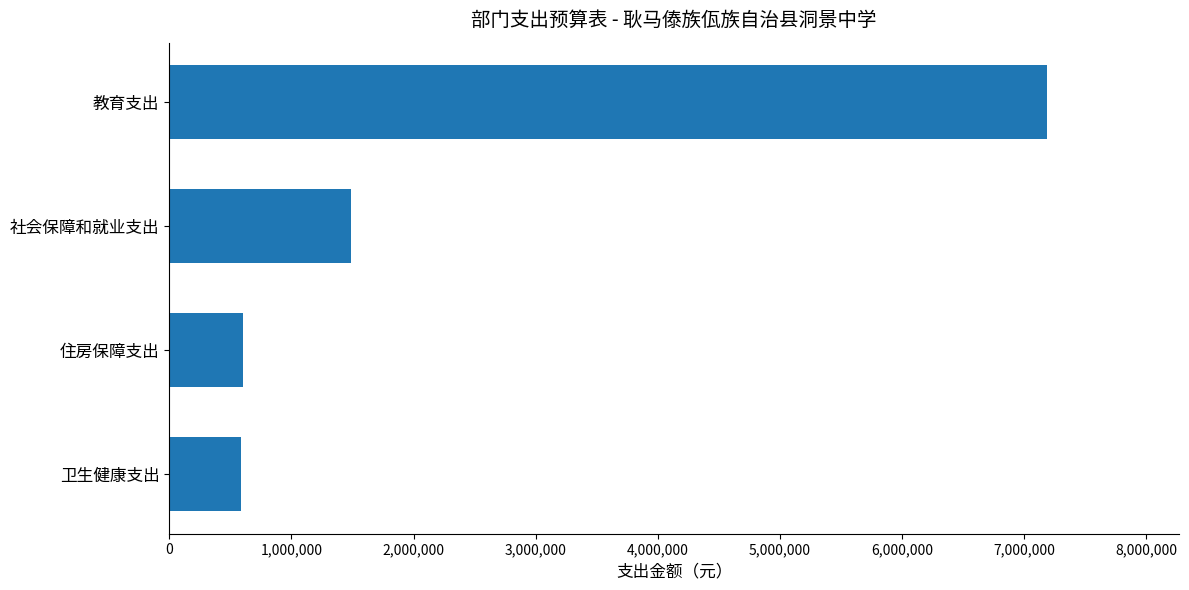

Where is the data nearest to the value 3886922?

社会保障和就业支出